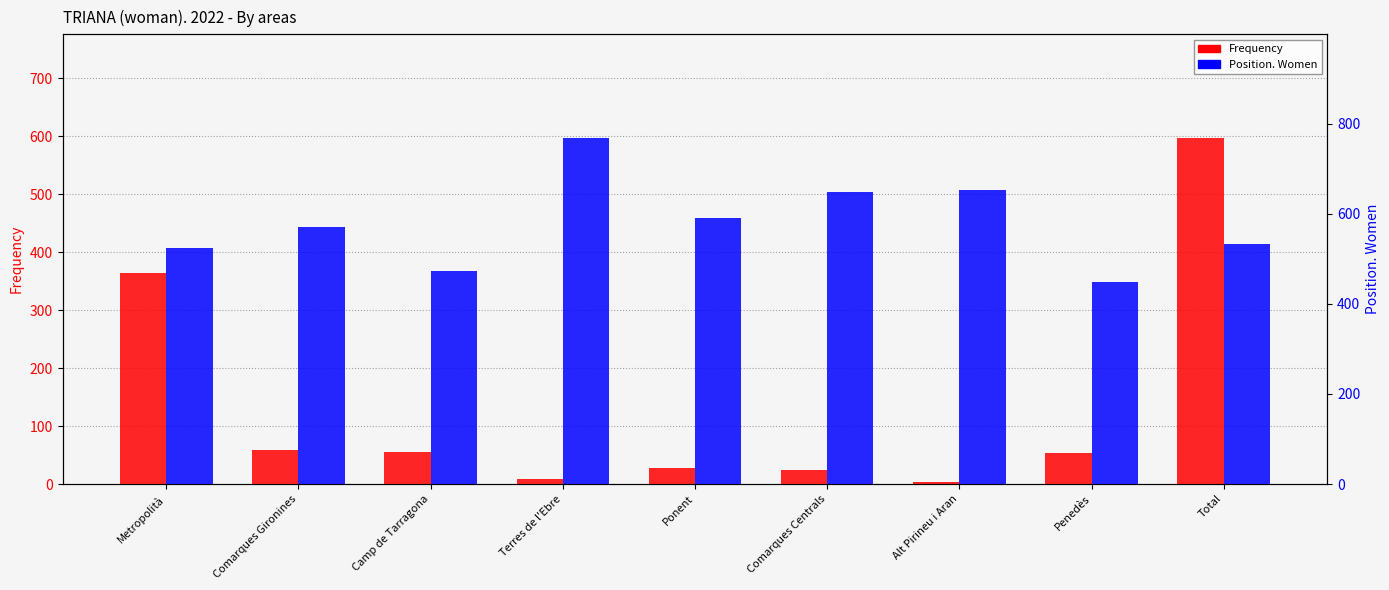

What is the total value across all series at Camp de Tarragona?

529